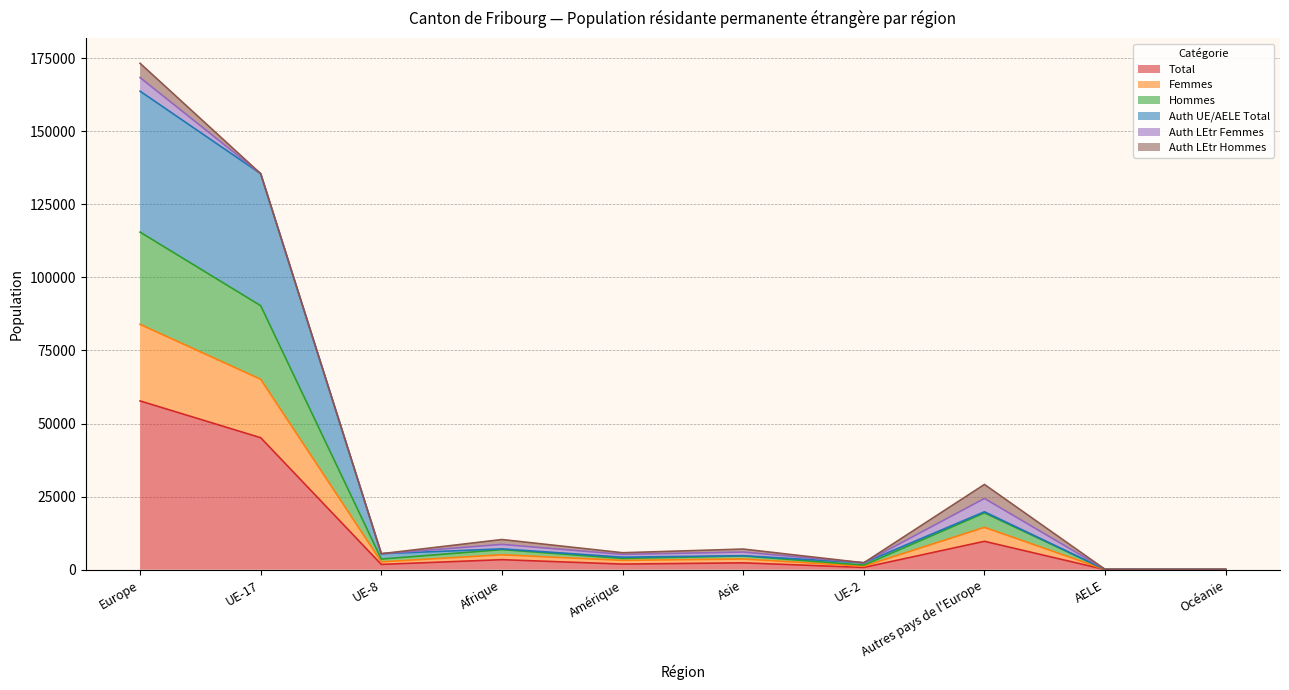

What position from the right is Autres pays de l'Europe?

3